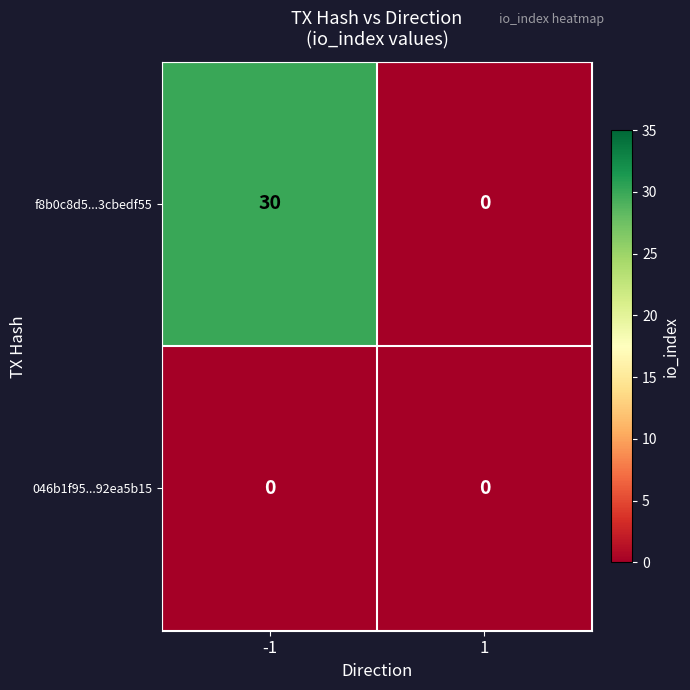

Which series has the largest range (max minus min)?

f8b0c8d5...3cbedf55